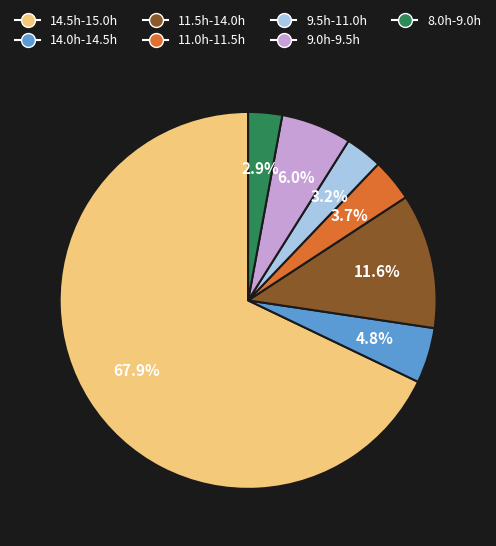

Which has a higher value, 8.0h-9.0h or 14.5h-15.0h?

14.5h-15.0h